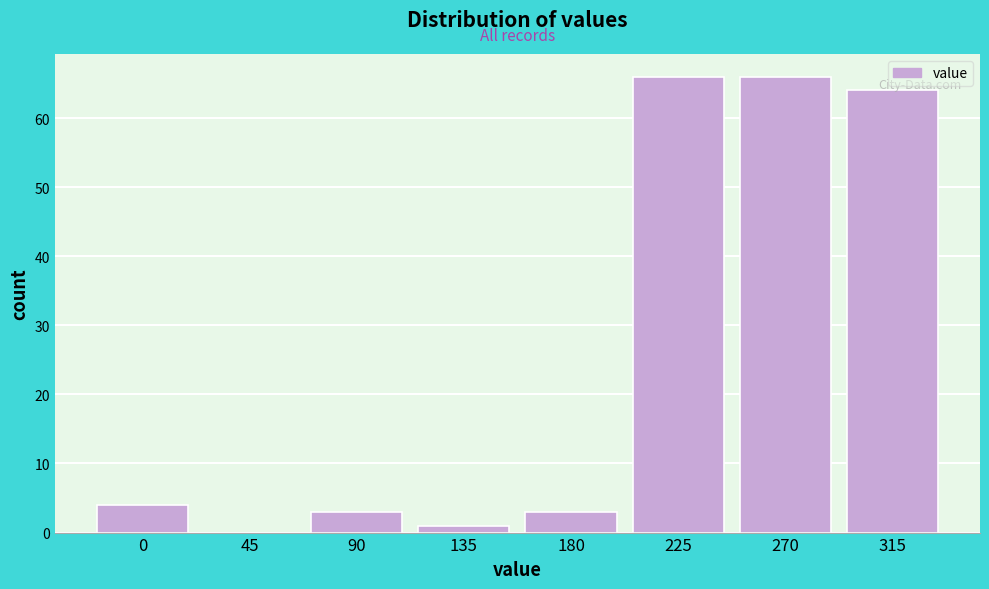

Which has a higher value, 270 or 90?

270